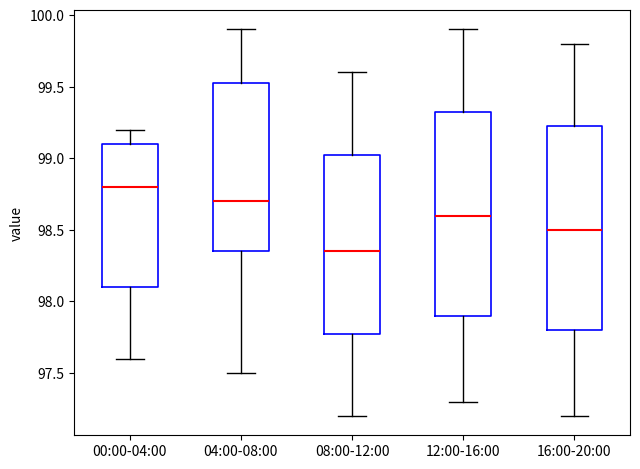

Which box has the lowest median line?

08:00-12:00